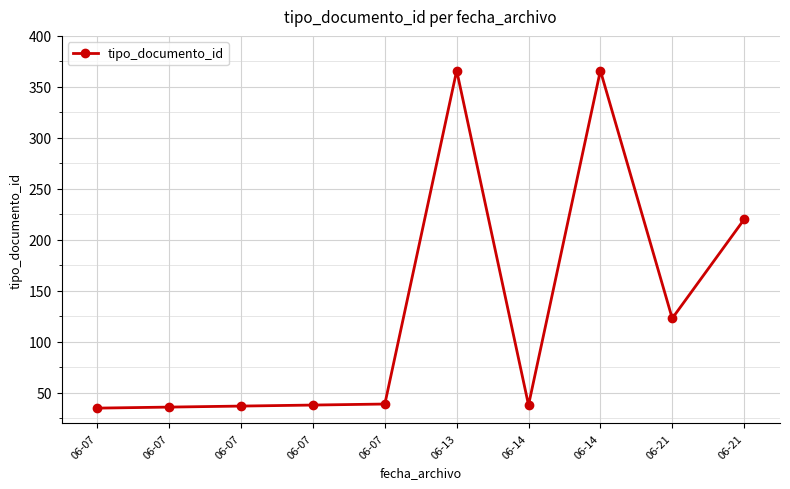

Count the number of data series in this chart.

1